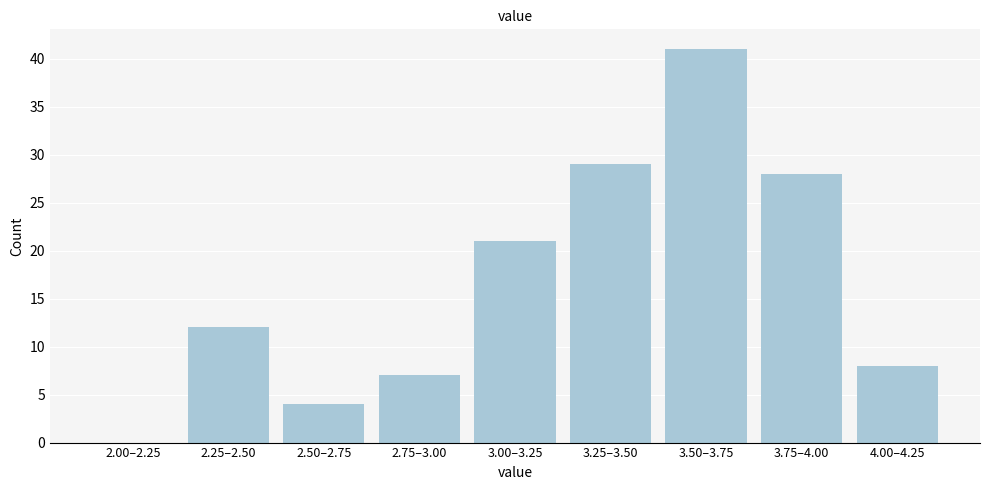

Reading right to left, list all the values displayed in this chart.

4.00–4.25=8	3.75–4.00=28	3.50–3.75=41	3.25–3.50=29	3.00–3.25=21	2.75–3.00=7	2.50–2.75=4	2.25–2.50=12	2.00–2.25=0